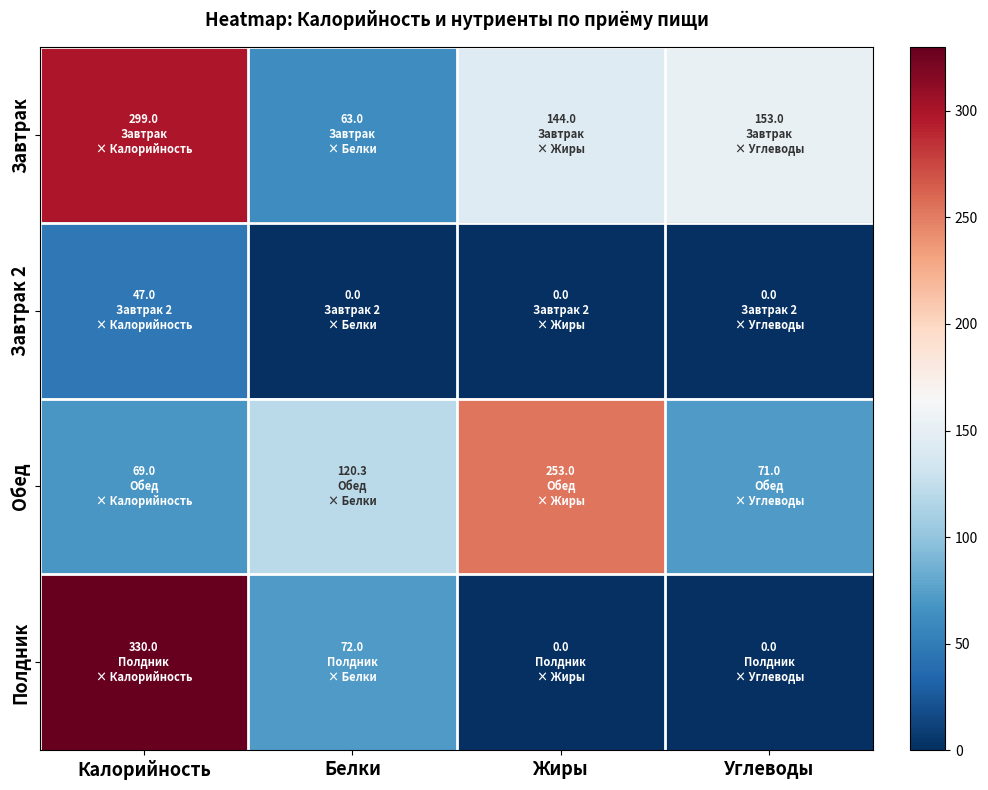

How many data points does each series have?

4